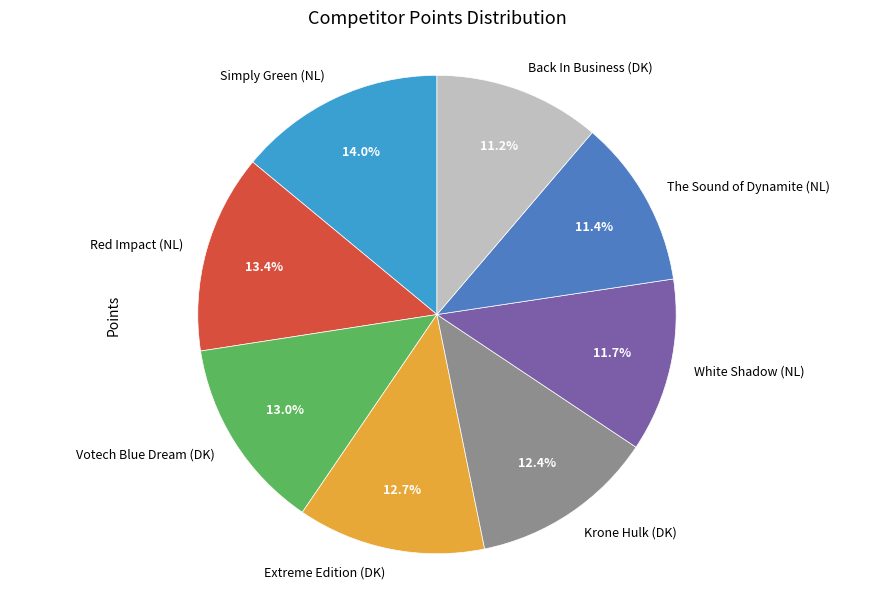

To the nearest percent, what is the average slice percentage?

12%